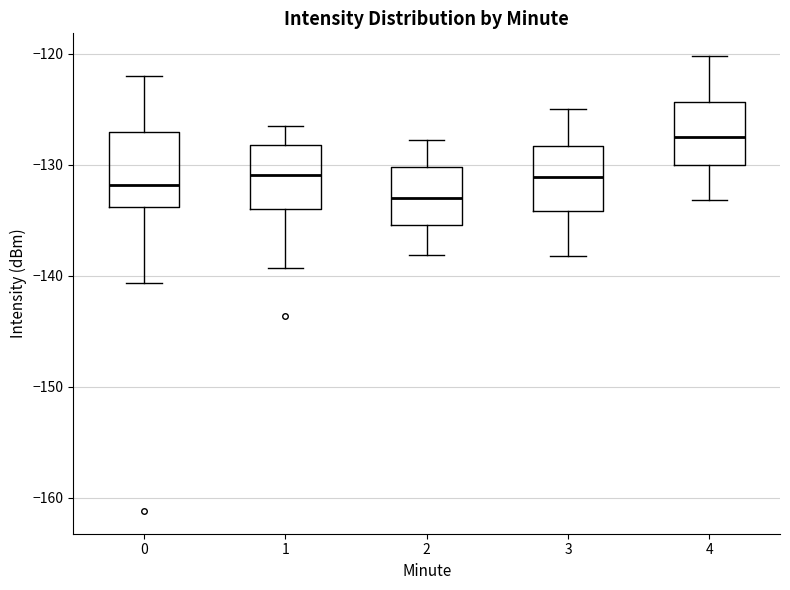

Which box's median line is the lowest?

2